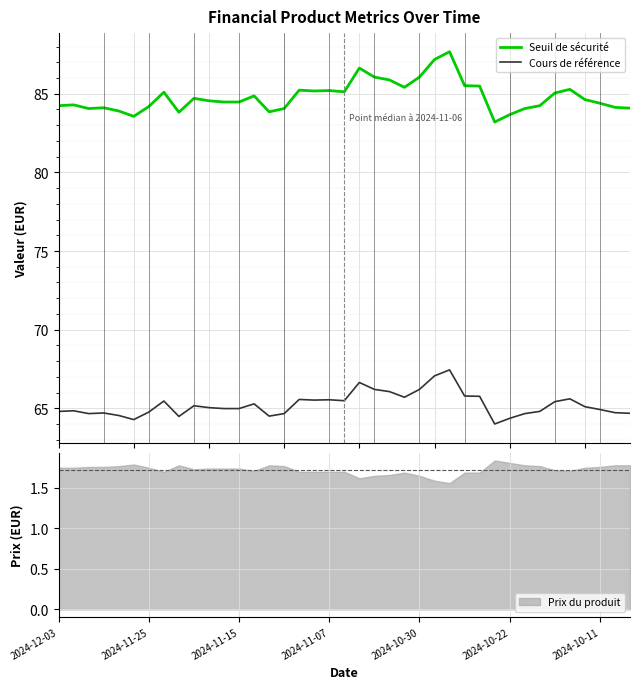

How many interior local peaks does the Cours de référence series have?

10